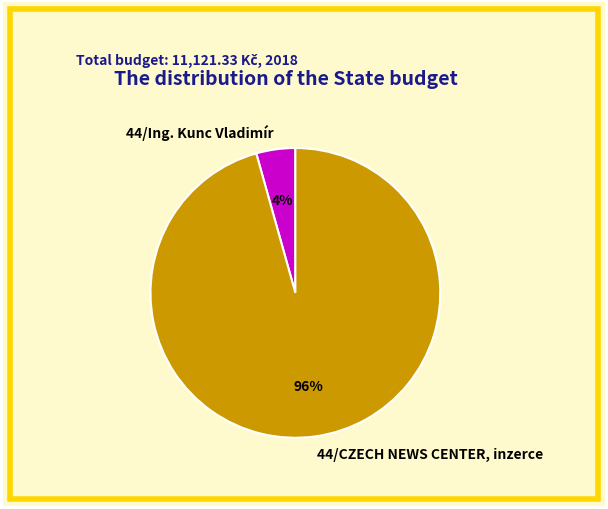

To the nearest percent, what portion does 44/Ing. Kunc Vladimír represent?

4%